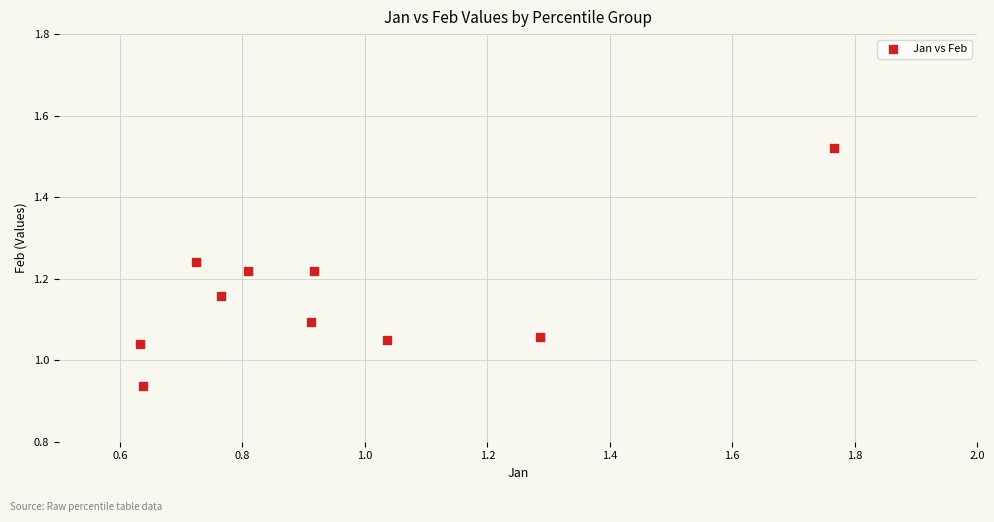

What is the range of Y values (max minus min)?

0.6